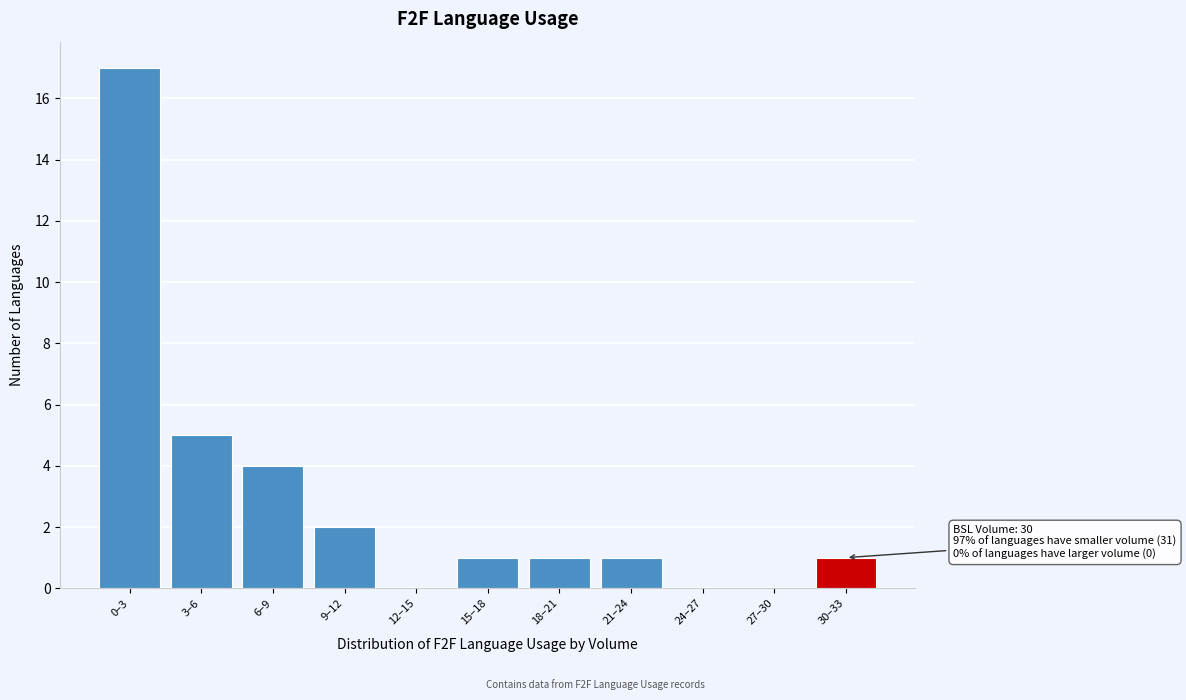

Reading left to right, transcribe all the data shown in this chart.

0–3=17	3–6=5	6–9=4	9–12=2	12–15=0	15–18=1	18–21=1	21–24=1	24–27=0	27–30=0	30–33=1